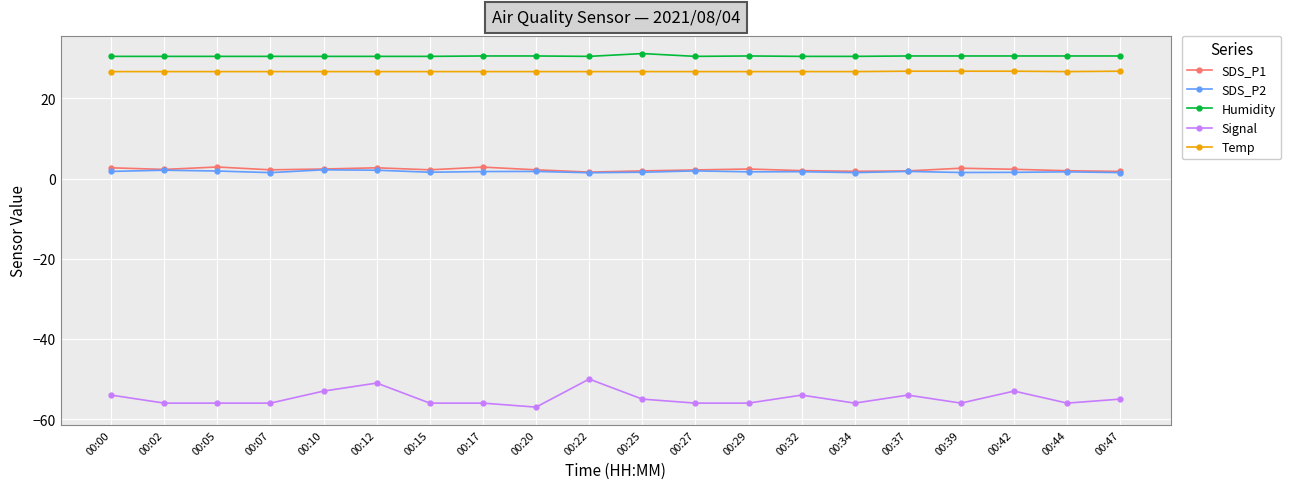

What is the lowest value of the Signal series?

-57.0